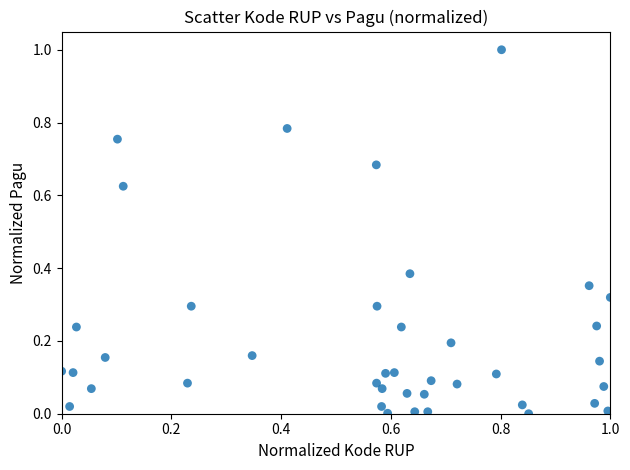

What is the range of Y values (max minus min)?

1.0